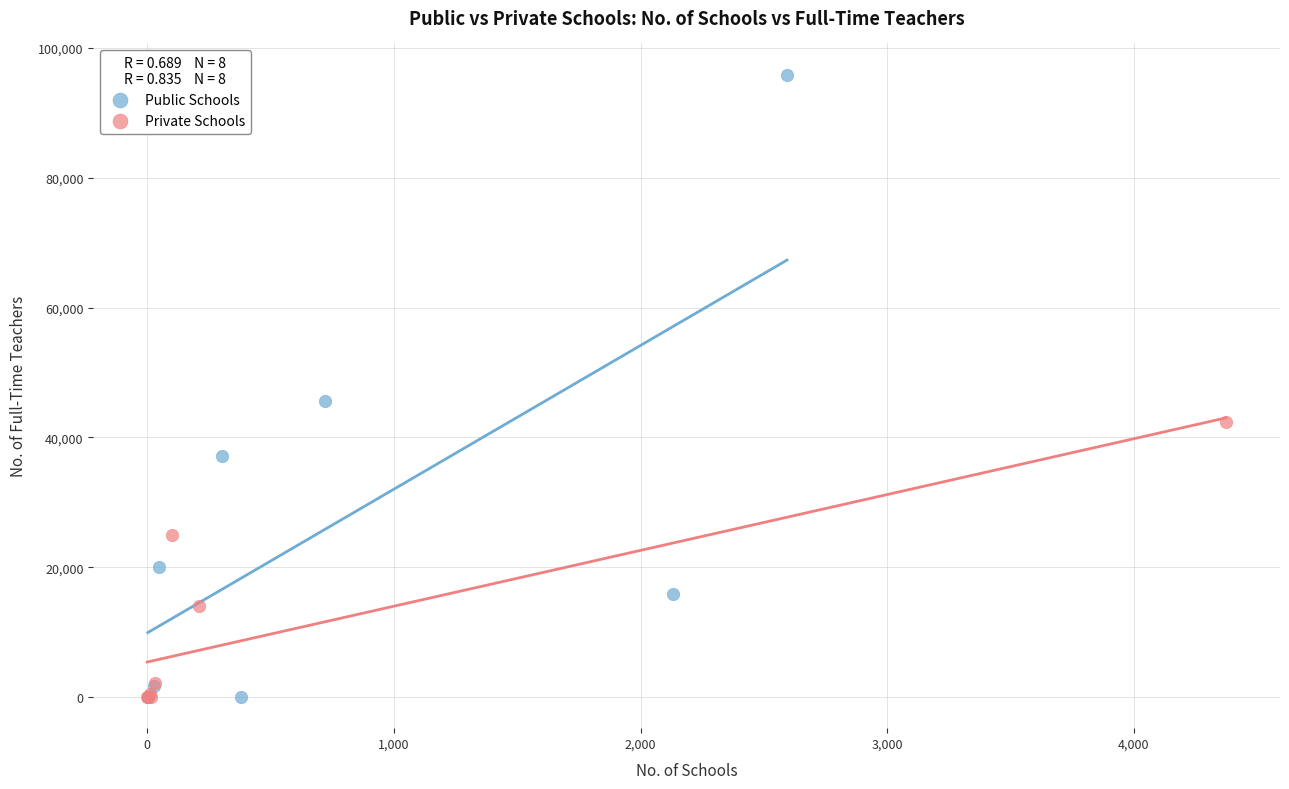

What are all the series names shown in the legend?

Public Schools, Private Schools